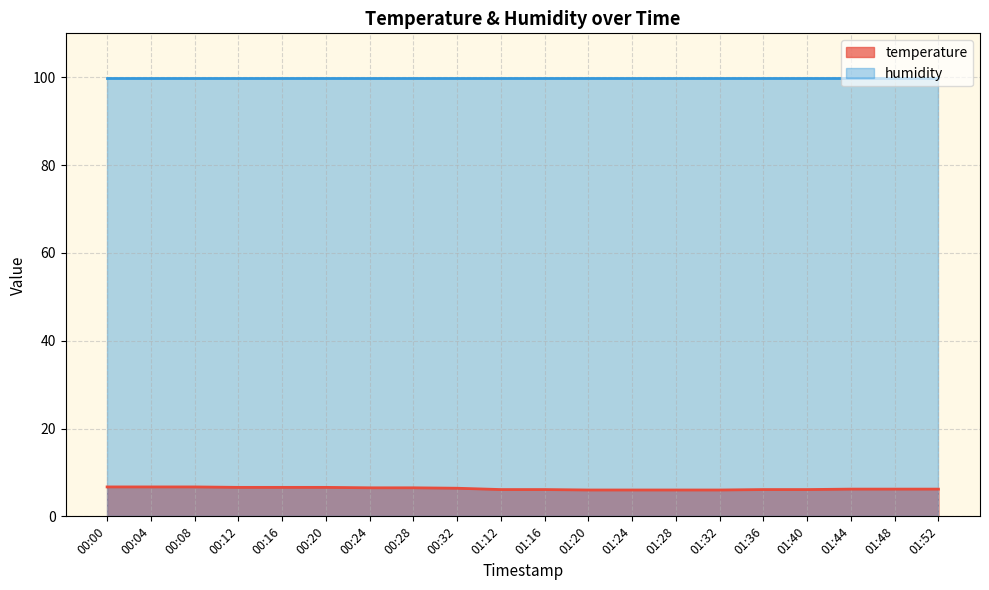

What value does the data have at 00:24?

6.5